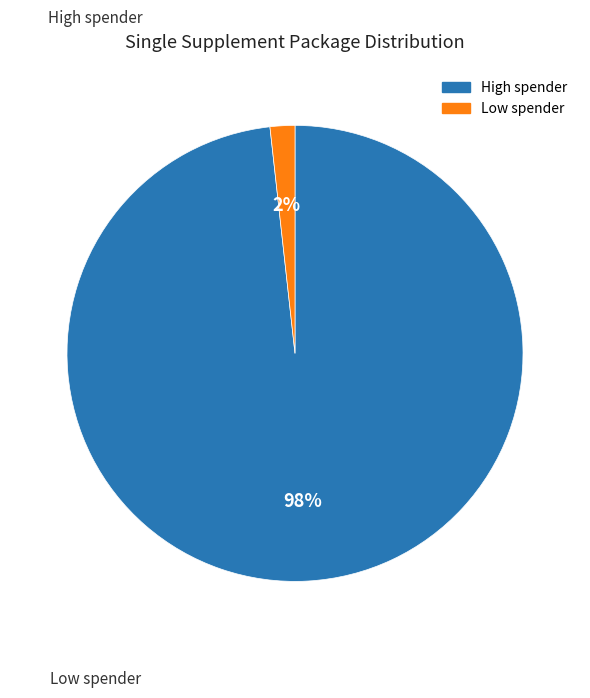

How many slices are in this pie chart?

2